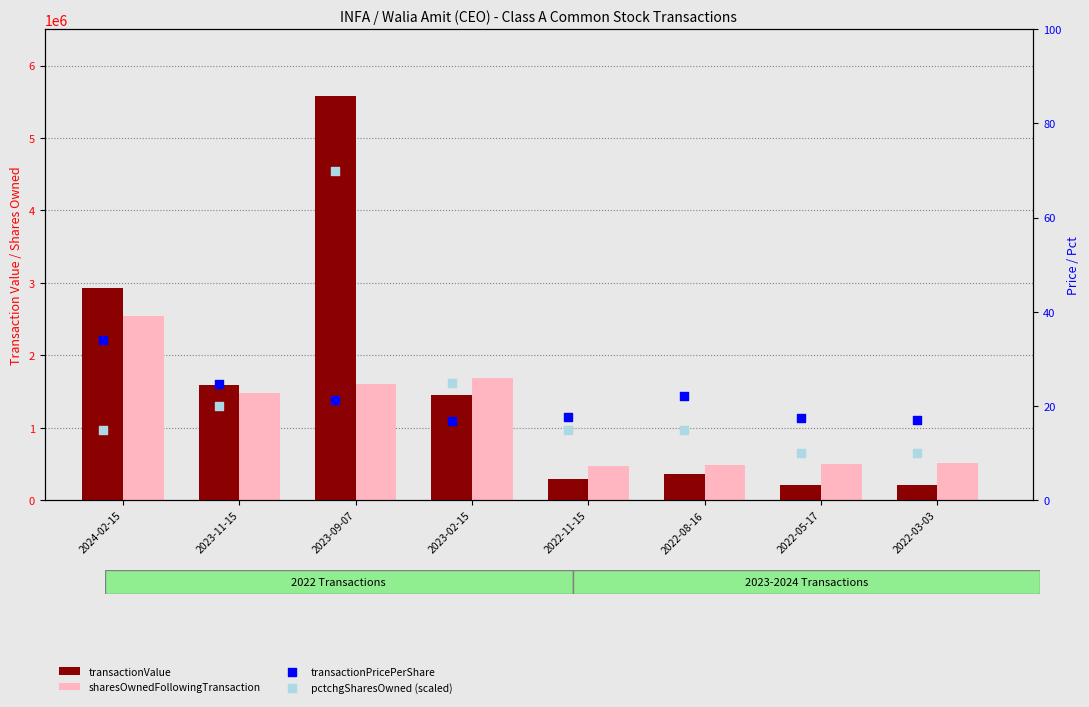

What is the total value across all series at 2022-05-17?

708974.4